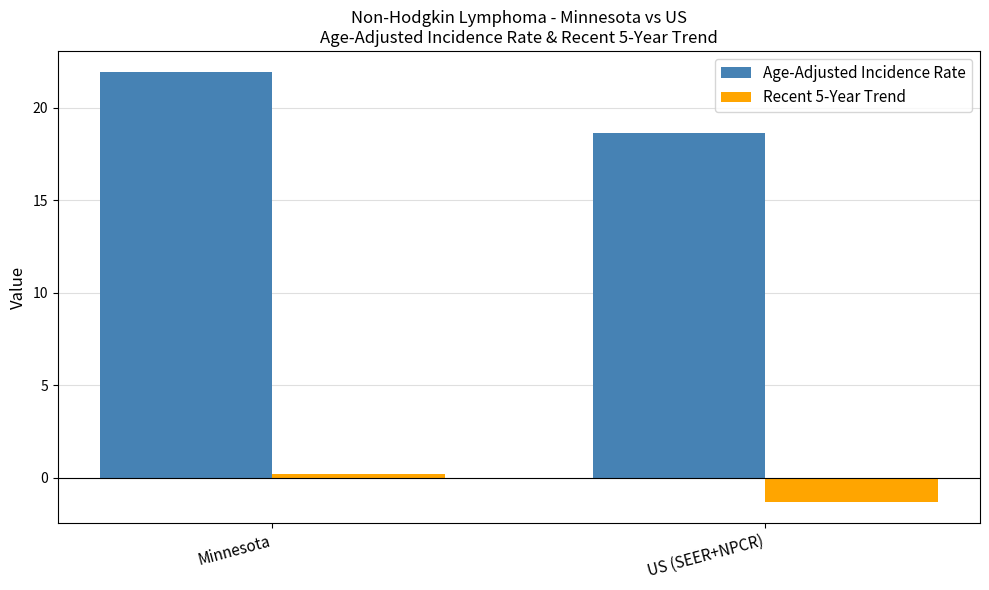

Which series changed the most between Minnesota and US (SEER+NPCR)?

Age-Adjusted Incidence Rate